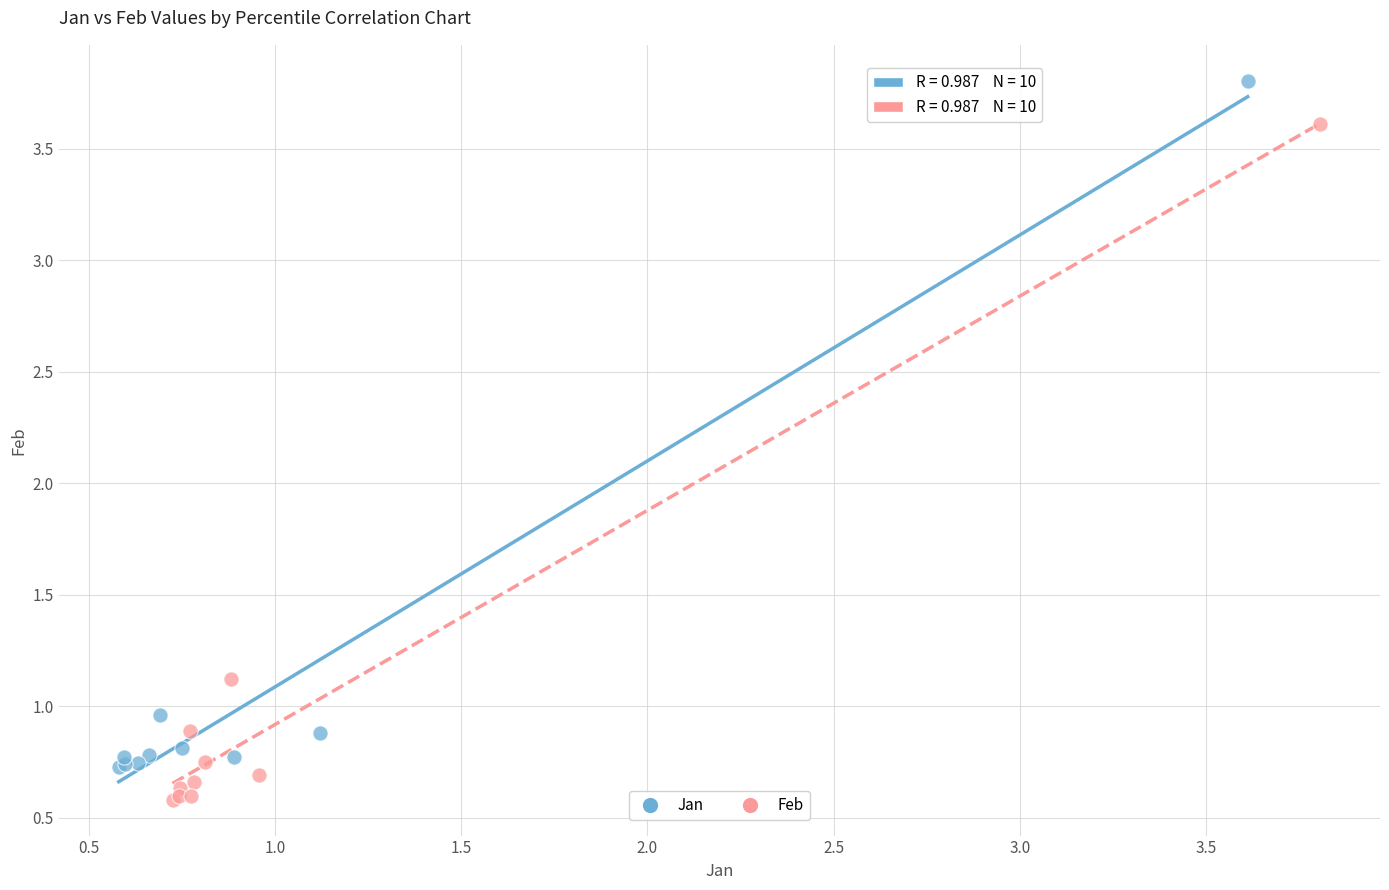

Which series contains the lowest Y value?

Feb